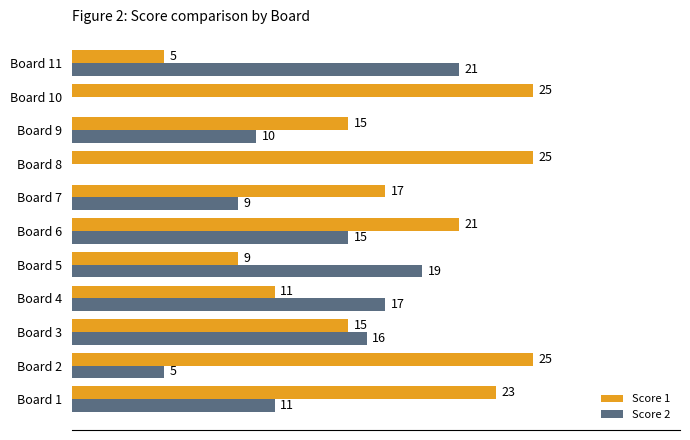

At which category is the sum across all series the highest?

Board 6